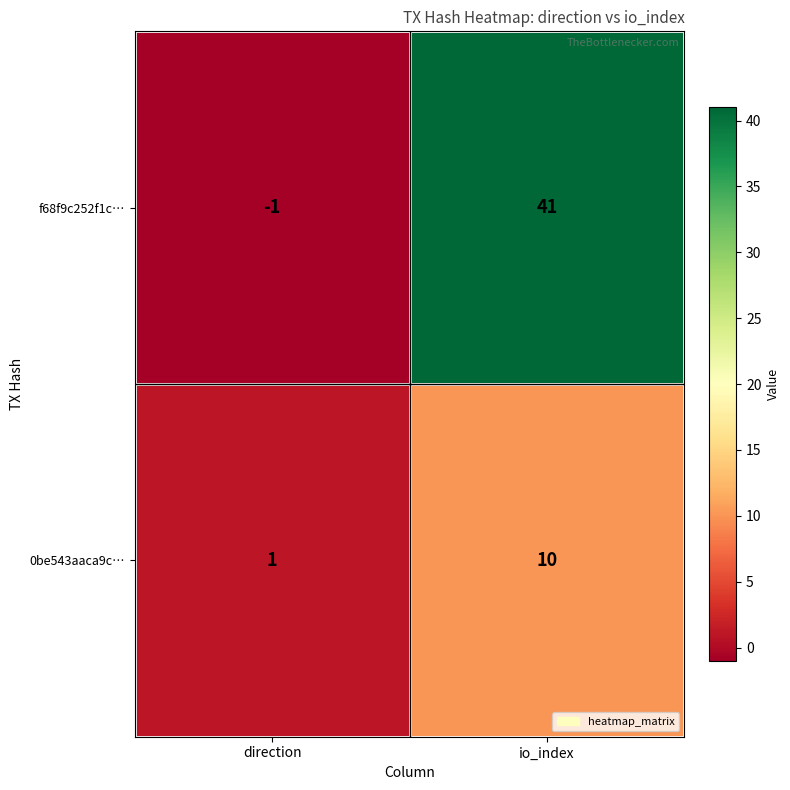

The 0be543aaca9c… series shows 2 at io_index. True or false?

False